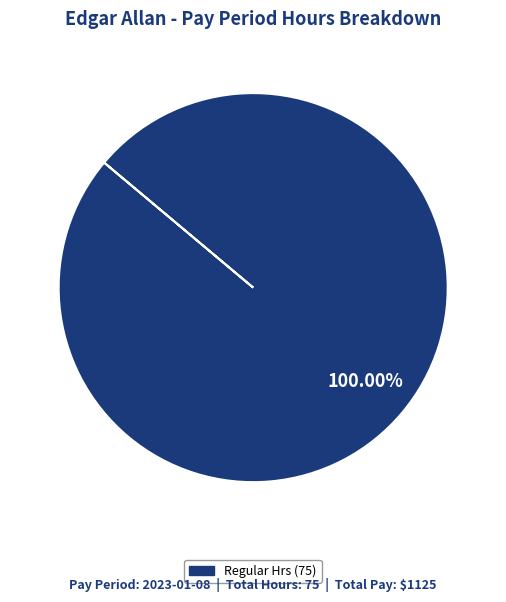

Count the number of slices in the pie.

1